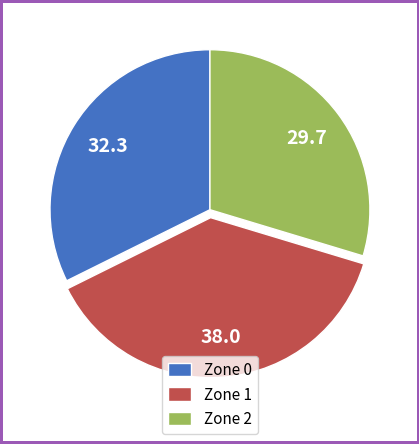

Is there a majority slice in this chart?

No